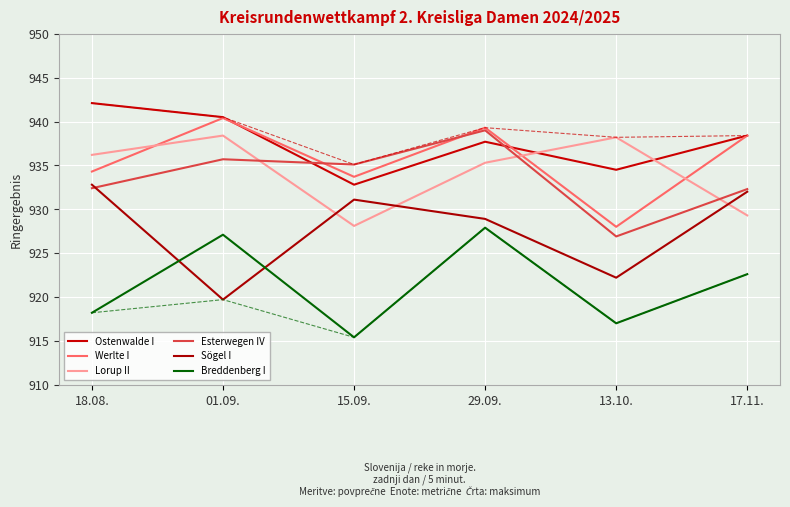

Reading left to right, extract all data points from this chart.

Ostenwalde I: 18.08.=942.1	01.09.=940.5	15.09.=932.8	29.09.=937.7	13.10.=934.5	17.11.=938.4
Werlte I: 18.08.=934.3	01.09.=940.4	15.09.=933.7	29.09.=939.3	13.10.=928.0	17.11.=938.4
Lorup II: 18.08.=936.2	01.09.=938.4	15.09.=928.1	29.09.=935.3	13.10.=938.2	17.11.=929.3
Esterwegen IV: 18.08.=932.4	01.09.=935.7	15.09.=935.1	29.09.=939.0	13.10.=926.9	17.11.=932.3
Sögel I: 18.08.=932.8	01.09.=919.7	15.09.=931.1	29.09.=928.9	13.10.=922.2	17.11.=932.0
Breddenberg I: 18.08.=918.2	01.09.=927.1	15.09.=915.4	29.09.=927.9	13.10.=917.0	17.11.=922.6